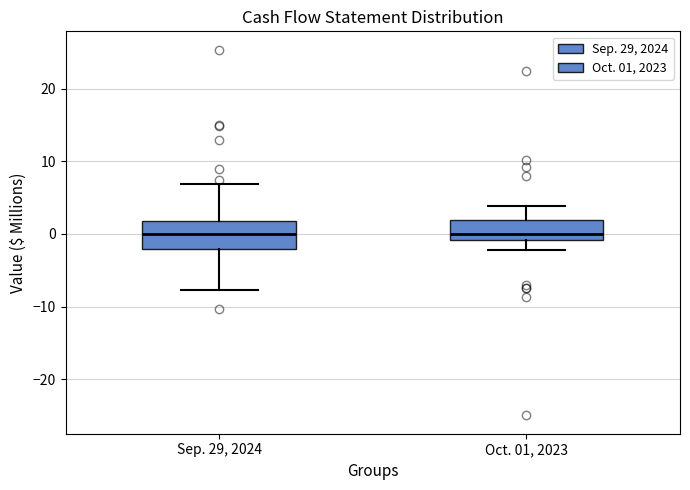

Reading left to right, read every box against the y-axis: the position of its median line, the range the box covers, and the ends of its whiskers. The values are not printed on the chart, so give them approximately, as read against the axis.

Sep. 29, 2024: median 0, box -2 to 2, whiskers -8 to 7
Oct. 01, 2023: median 0, box -1 to 2, whiskers -2 to 4